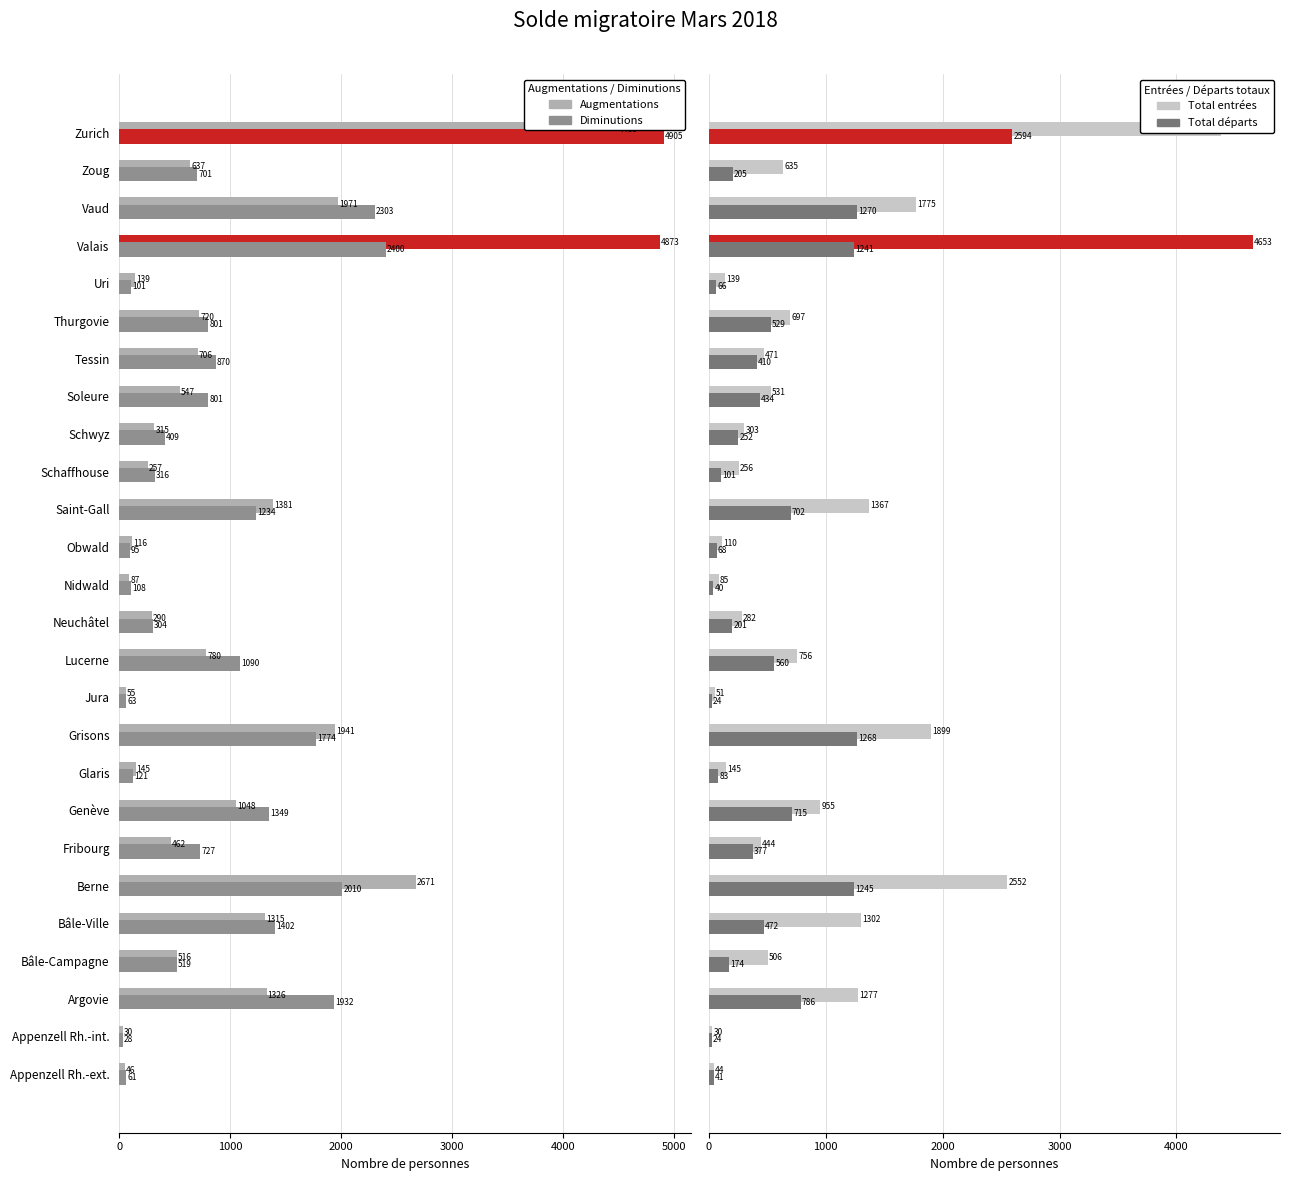

What is the total value across all series at Zoug?

2178